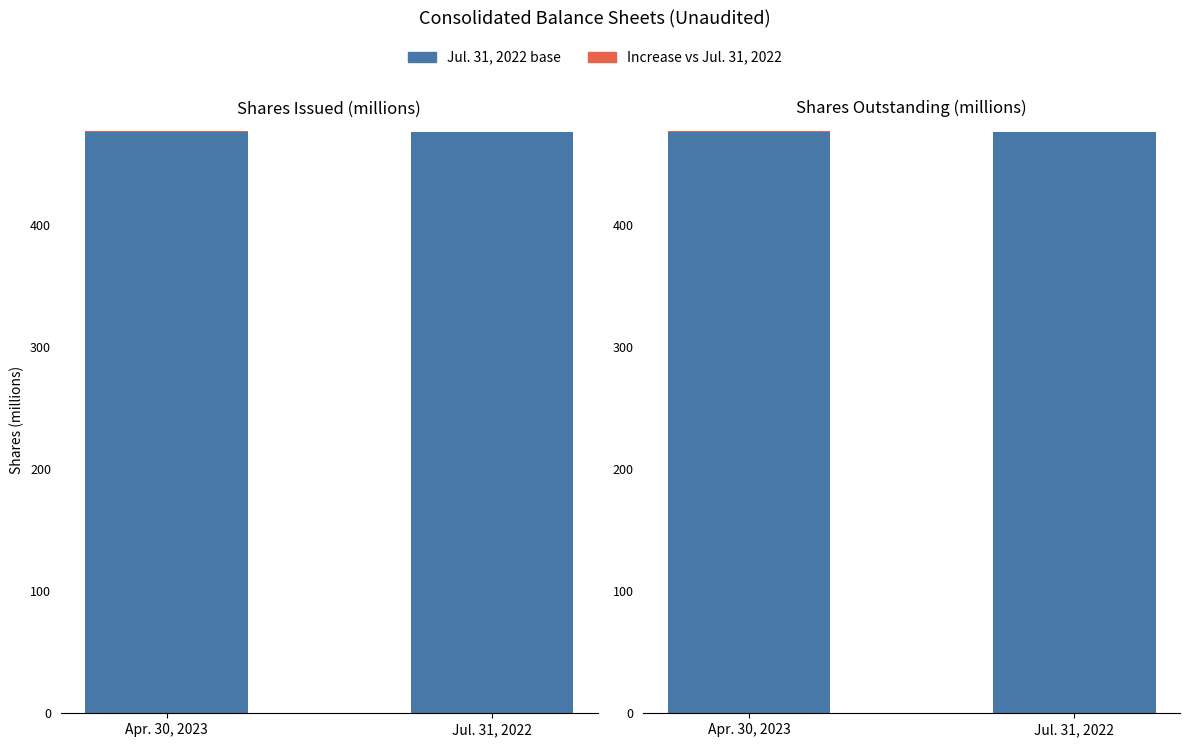

Are the bars grouped side by side (vs. stacked)?

Yes